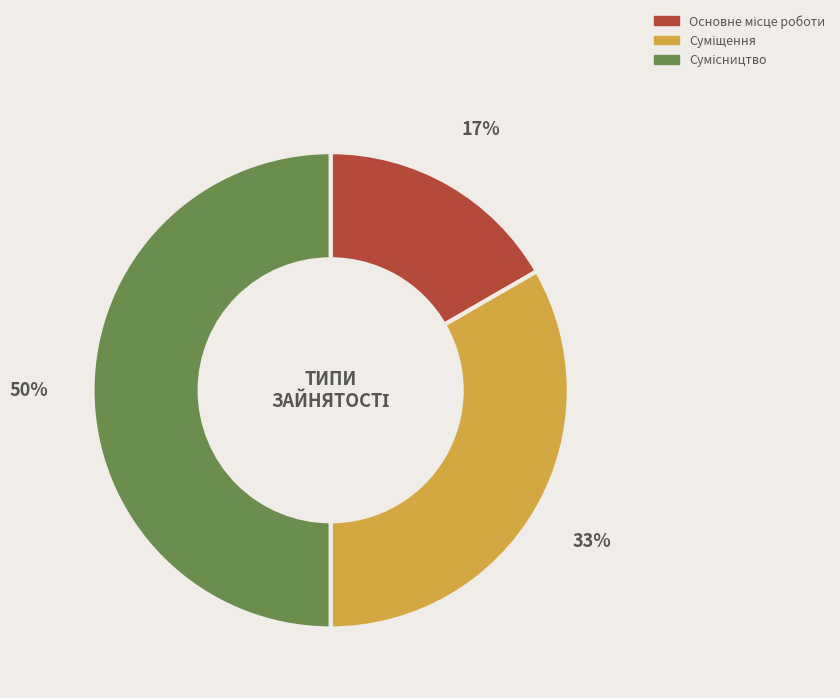

To the nearest percent, what is the difference between the largest and smallest slice percentages?

33%